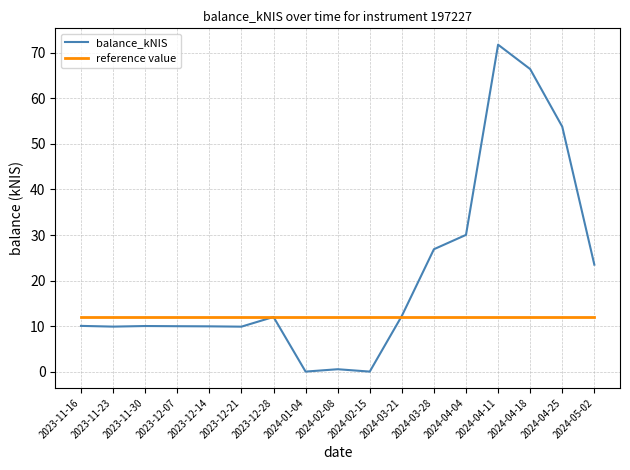

True or false: balance_kNIS and reference value cross at least once.

True